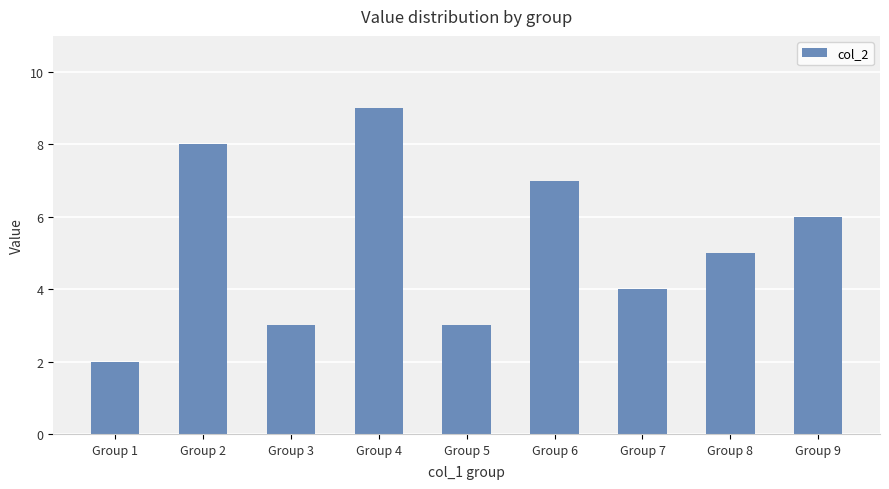

Reading right to left, transcribe all the data shown in this chart.

6	5	4	7	3	9	3	8	2